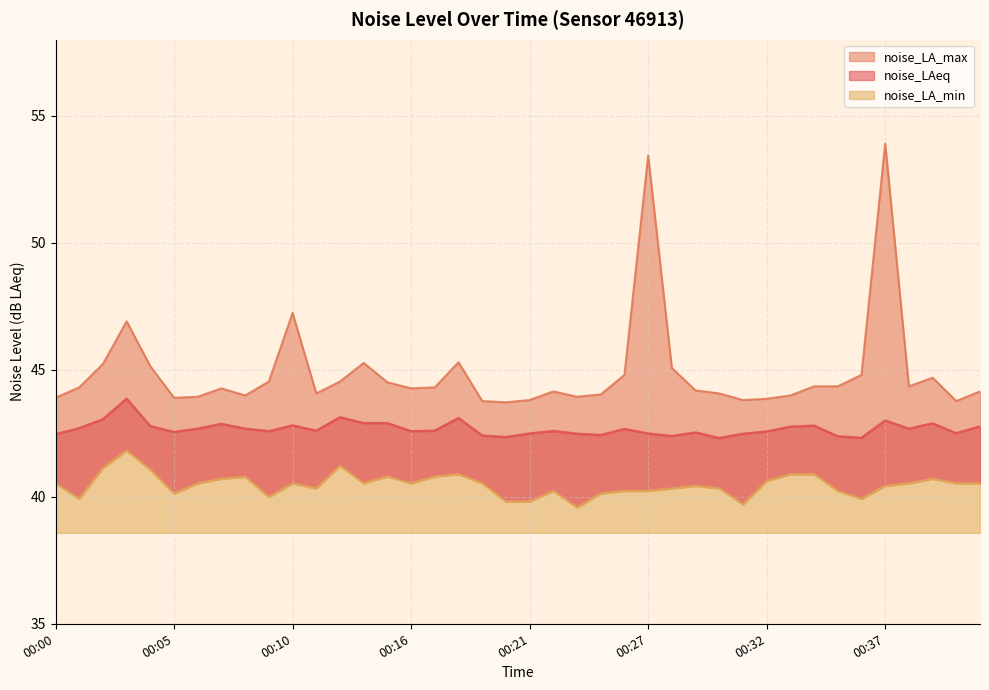

Reading right to left, extract all data points from this chart.

noise_LAeq: 00:42=42.8	00:41=42.5	00:40=42.9	00:39=42.7	00:37=43.0	00:36=42.3	00:35=42.4	00:34=42.8	00:33=42.8	00:32=42.6	00:31=42.5	00:30=42.3	00:29=42.5	00:28=42.4	00:27=42.5	00:26=42.7	00:24=42.4	00:23=42.5	00:22=42.6	00:21=42.5	00:20=42.4	00:19=42.4	00:18=43.1	00:17=42.6	00:16=42.6	00:14=42.9	00:13=42.9	00:12=43.1	00:11=42.6	00:10=42.8	00:09=42.6	00:08=42.7	00:07=42.9	00:06=42.7	00:05=42.5	00:04=42.8	00:03=43.9	00:02=43.0	00:01=42.7	00:00=42.5
noise_LA_max: 00:42=44.1	00:41=43.8	00:40=44.7	00:39=44.4	00:37=53.9	00:36=44.8	00:35=44.4	00:34=44.4	00:33=44.0	00:32=43.9	00:31=43.8	00:30=44.1	00:29=44.2	00:28=45.1	00:27=53.4	00:26=44.8	00:24=44.0	00:23=43.9	00:22=44.1	00:21=43.8	00:20=43.7	00:19=43.8	00:18=45.3	00:17=44.3	00:16=44.3	00:14=44.5	00:13=45.3	00:12=44.5	00:11=44.1	00:10=47.2	00:09=44.5	00:08=44.0	00:07=44.3	00:06=43.9	00:05=43.9	00:04=45.1	00:03=46.9	00:02=45.2	00:01=44.3	00:00=43.9
noise_LA_min: 00:42=40.5	00:41=40.5	00:40=40.7	00:39=40.5	00:37=40.4	00:36=39.9	00:35=40.2	00:34=40.9	00:33=40.9	00:32=40.6	00:31=39.7	00:30=40.3	00:29=40.4	00:28=40.3	00:27=40.2	00:26=40.2	00:24=40.1	00:23=39.6	00:22=40.2	00:21=39.8	00:20=39.8	00:19=40.5	00:18=40.9	00:17=40.8	00:16=40.5	00:14=40.8	00:13=40.5	00:12=41.2	00:11=40.3	00:10=40.5	00:09=40.0	00:08=40.8	00:07=40.7	00:06=40.5	00:05=40.1	00:04=41.1	00:03=41.8	00:02=41.1	00:01=39.9	00:00=40.5